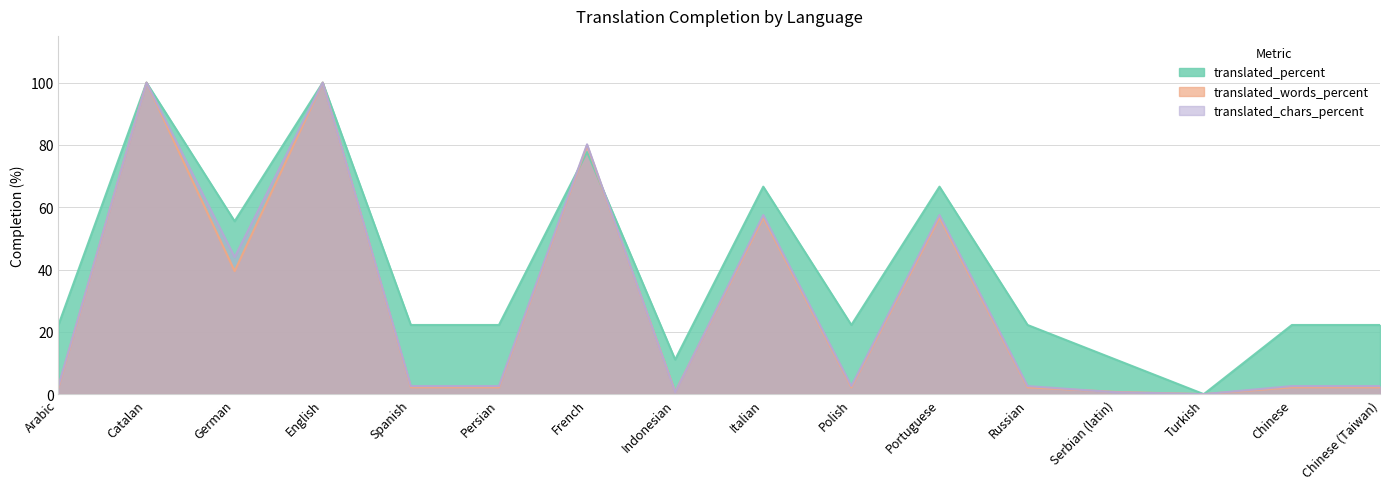

What is the highest value of the translated_chars_percent series?

100.0